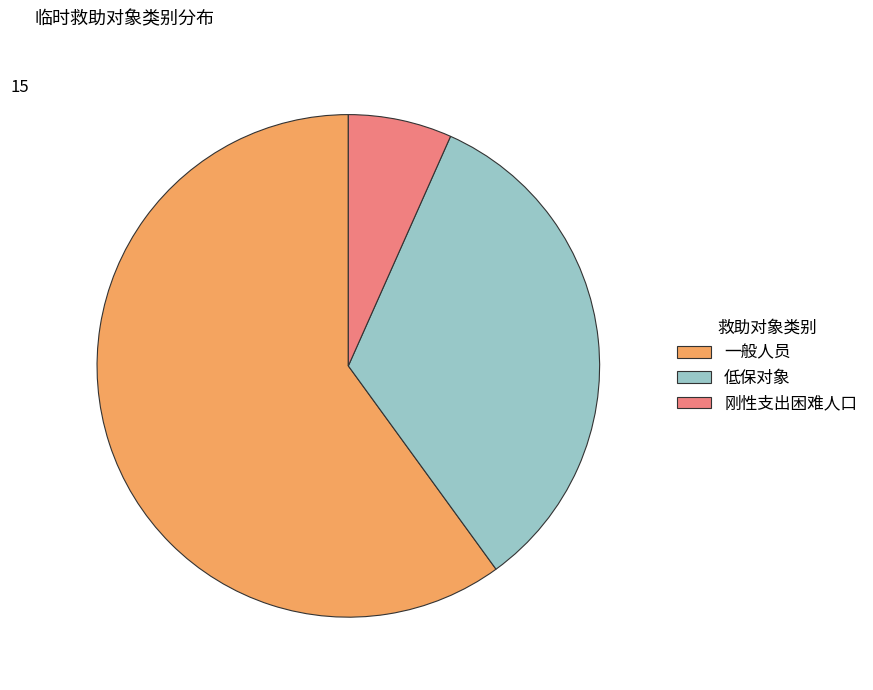

Is there a majority slice in this chart?

Yes